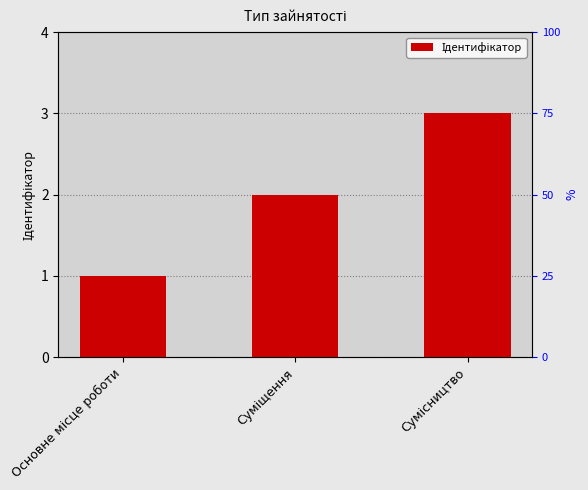

What is the label of the 3rd bar from the left?

Сумісництво